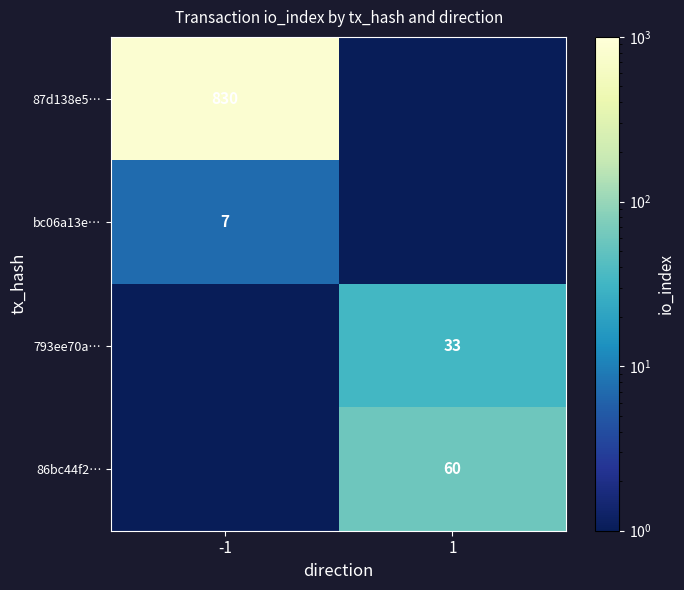

The 793ee70a… series shows 33.0 at 1. True or false?

True